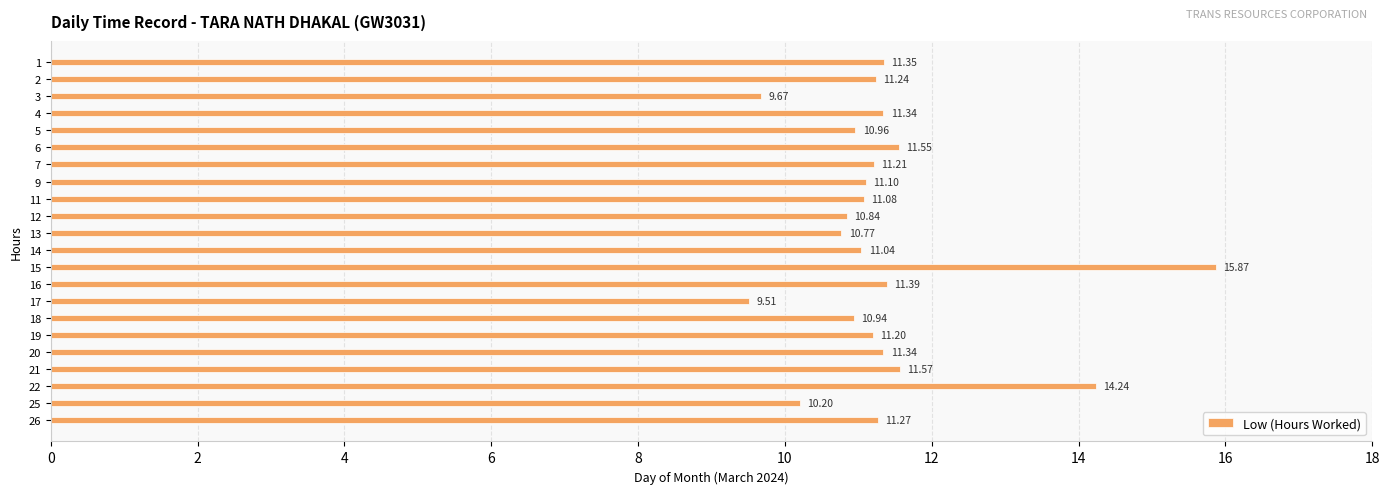

At which label is the value closest to 12?

21